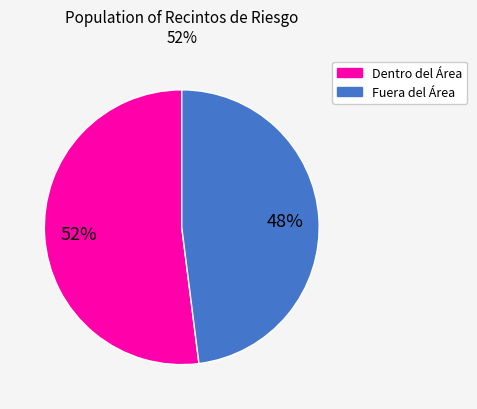

Is it true that Fuera del Área is 48% of the pie?

True